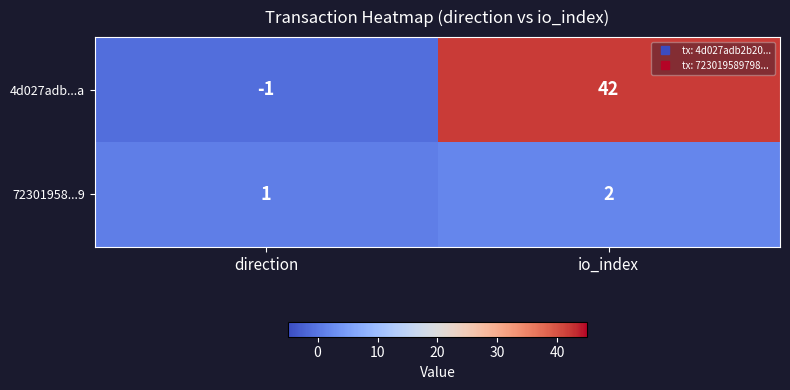

Between direction and io_index, which series saw the biggest shift?

4d027adb...a